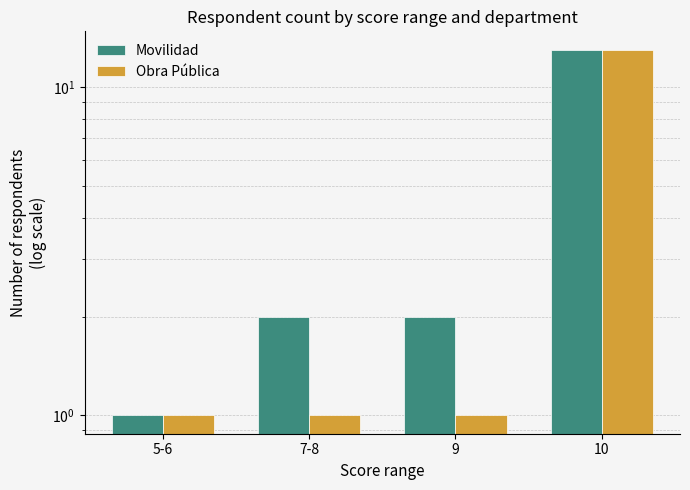

Which has a higher value, 9 or 10?

10